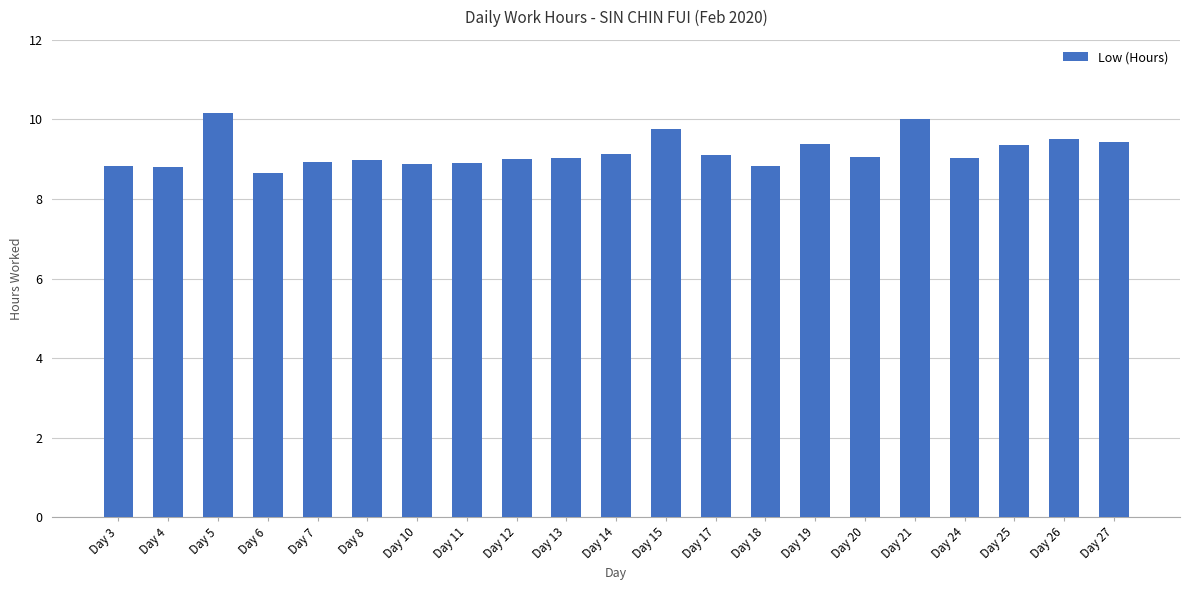

Read the value at Day 24.

9.0